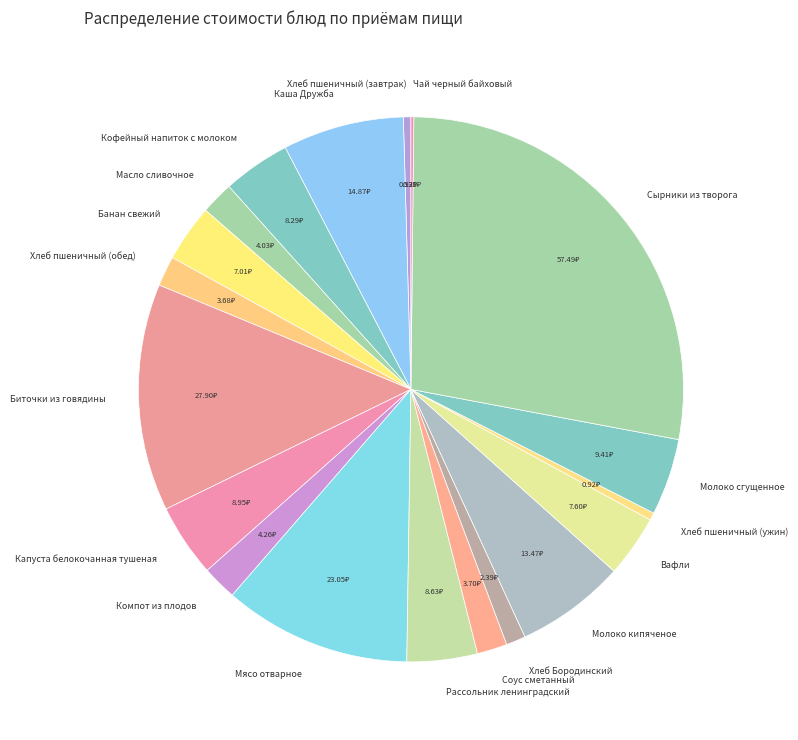

Does Мясо отварное represent more than half of the total?

No